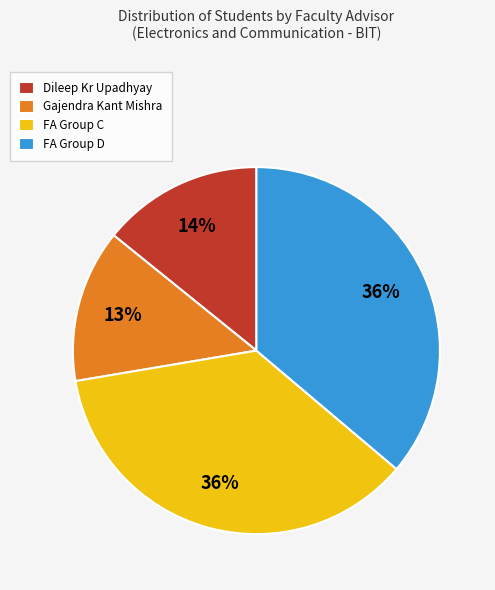

Which has a higher value, FA Group C or Gajendra Kant Mishra?

FA Group C